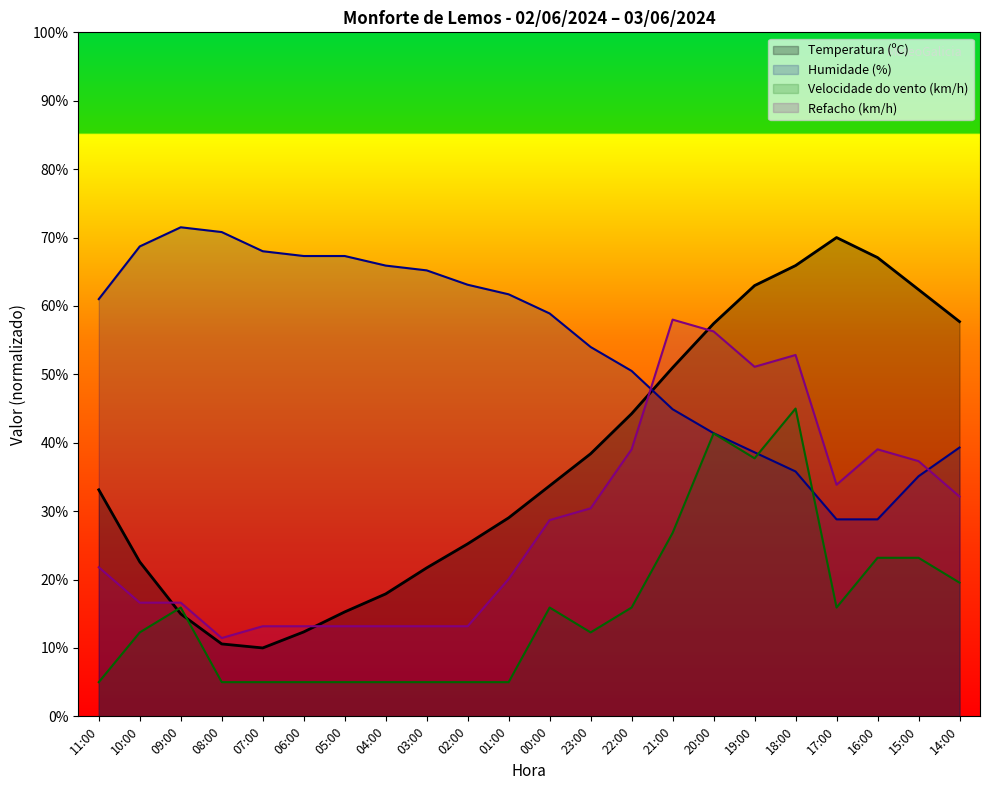

Is it true that Temperatura (ºC) equals 89.4 at 14:00?

False